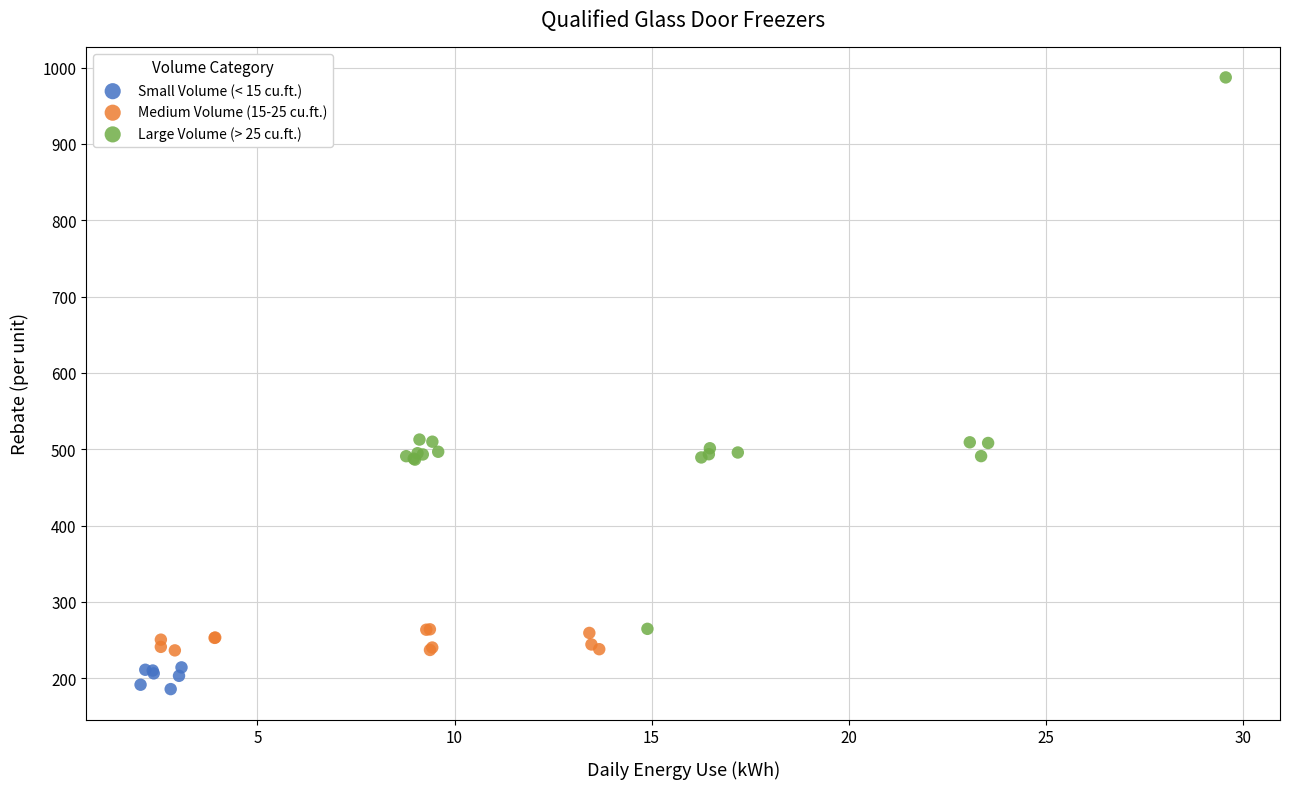

Which series reaches the minimum Y coordinate?

Small Volume (< 15 cu.ft.)